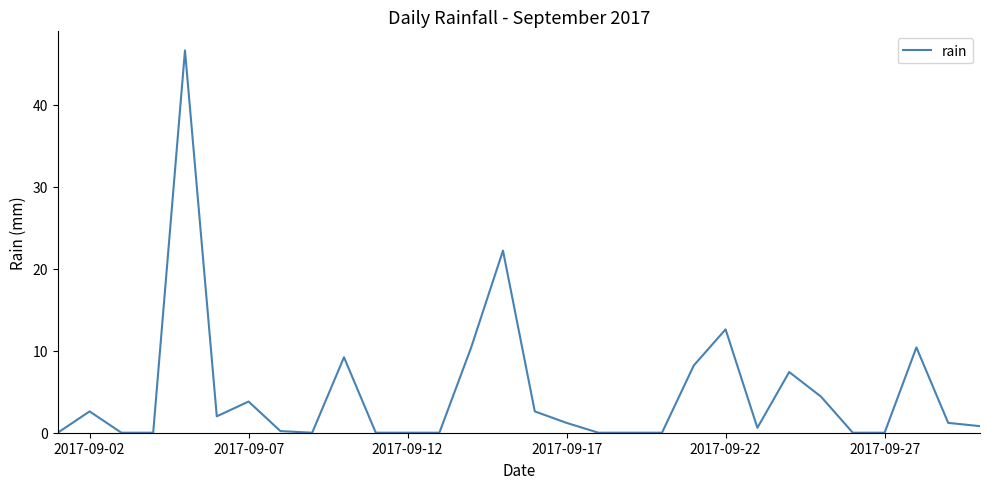

What is the greatest value displayed?

46.6